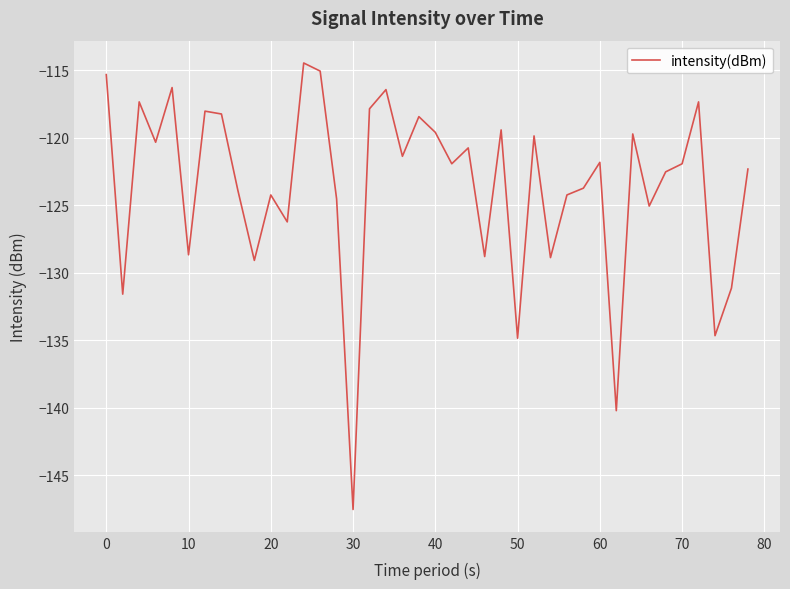

What is the maximum value shown in the chart?

-114.5